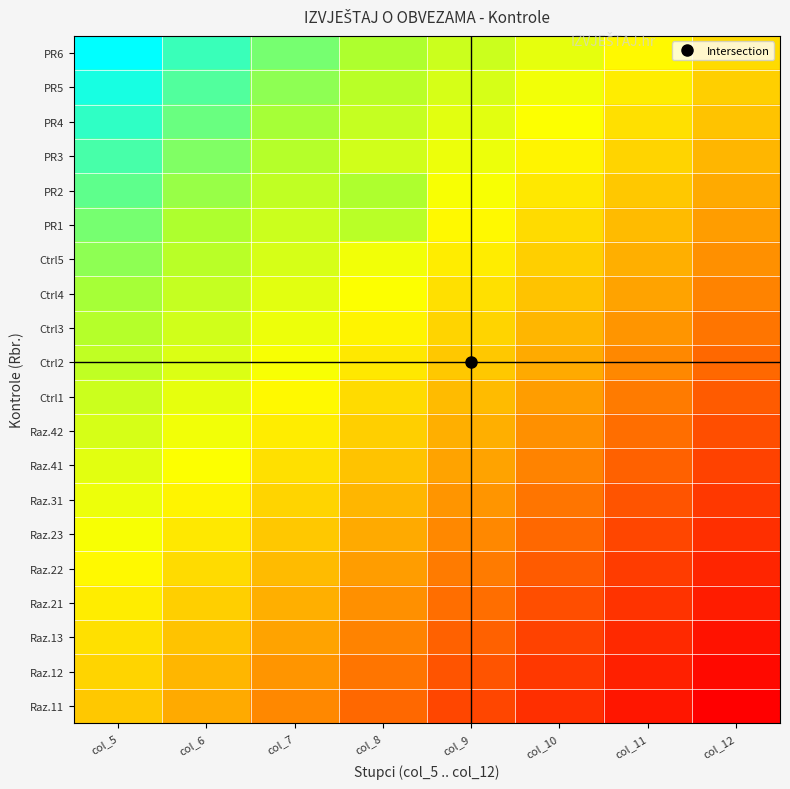

Between col_9 and col_10, which is larger?

col_9